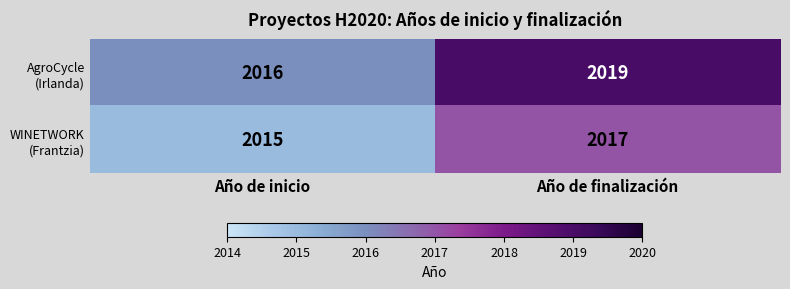

What is the minimum value shown in the chart?

2015